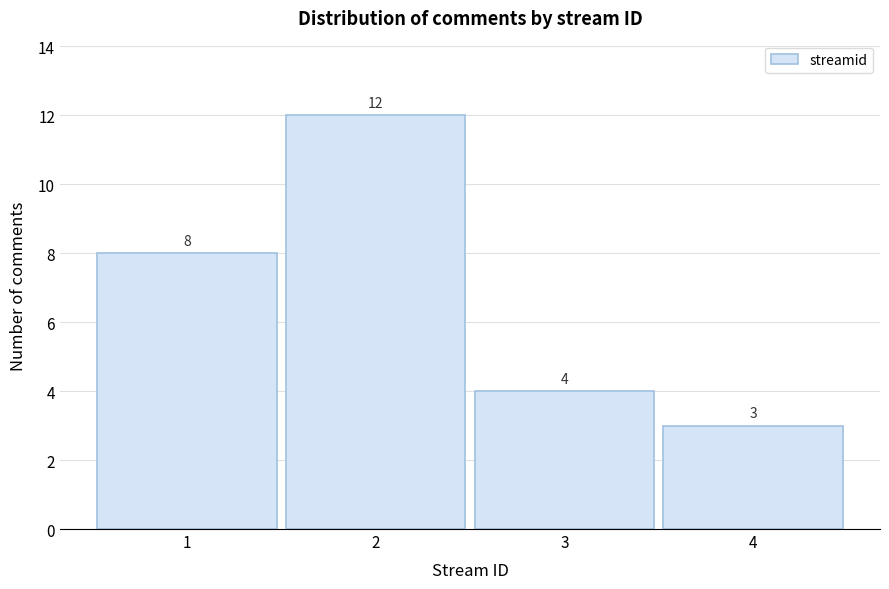

Reading right to left, extract all data points from this chart.

3	4	12	8